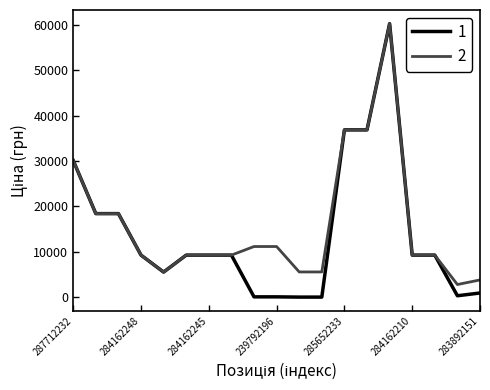

What is the greatest value displayed?

60205.6